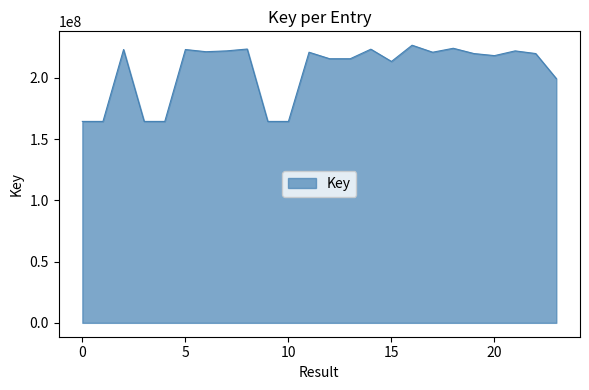

What is the sum of all values?

4937296571